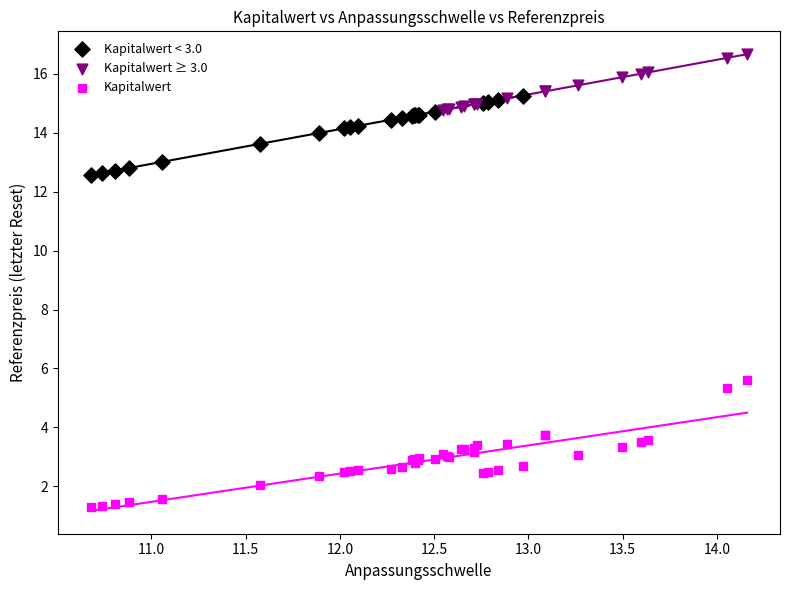

Which series has the largest Y range (max minus min)?

Kapitalwert